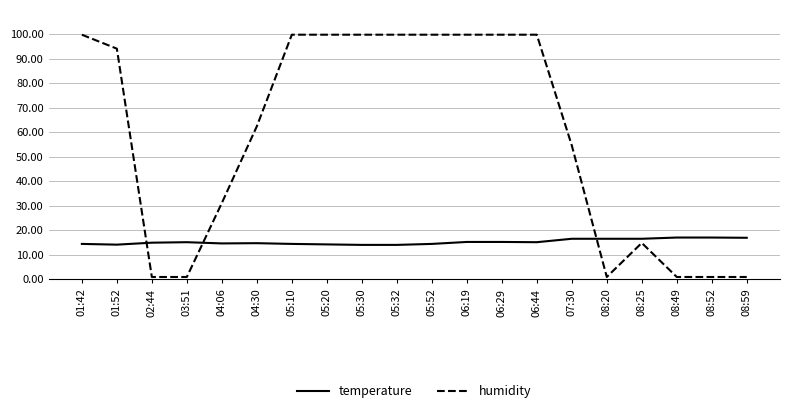

How many series are shown in this chart?

2